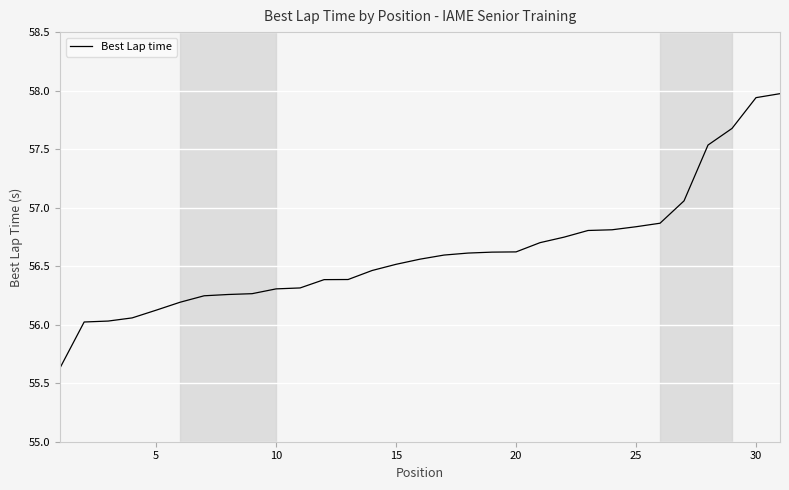

What is the smallest value displayed?

55.6